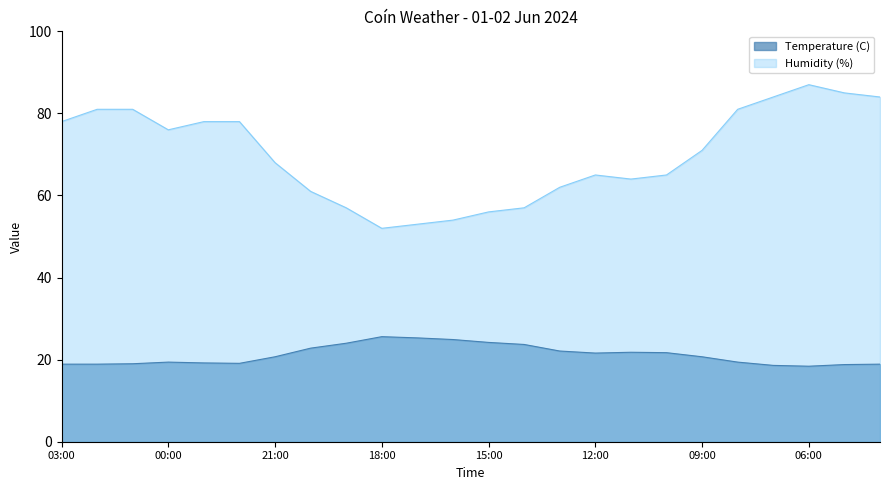

What is the maximum value for Temperature (C)?

25.6